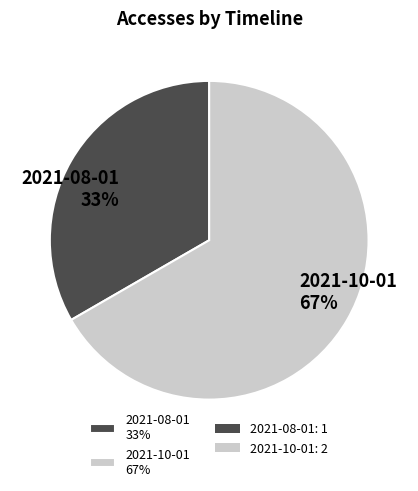

Which category has the biggest portion of the pie?

2021-10-01 67%